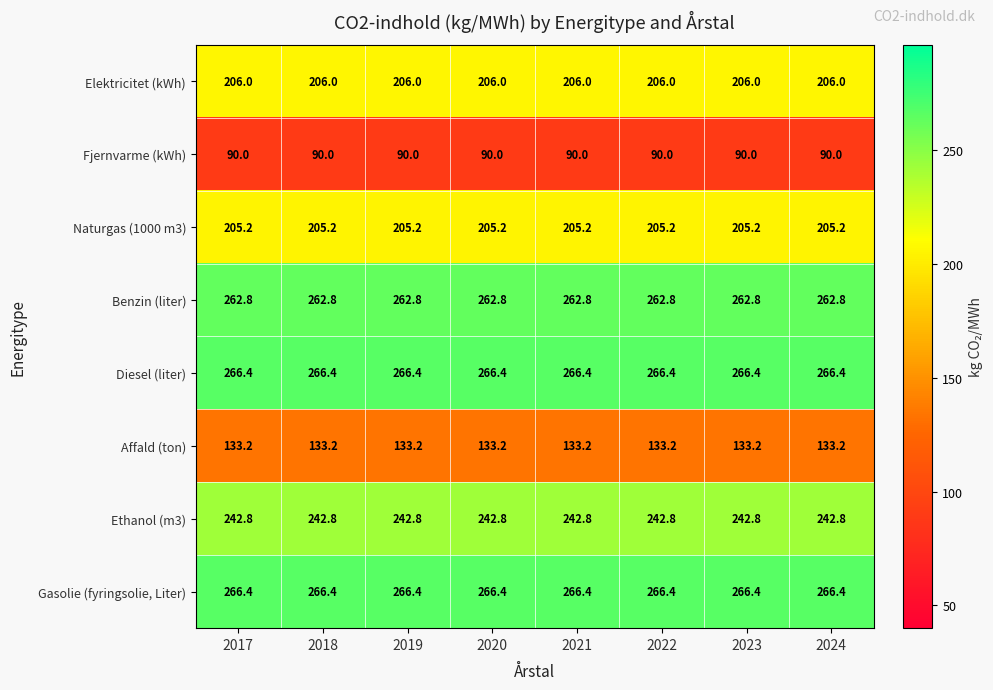

The value of Ethanol (m3) at 2020 is 242.8. True or false?

True